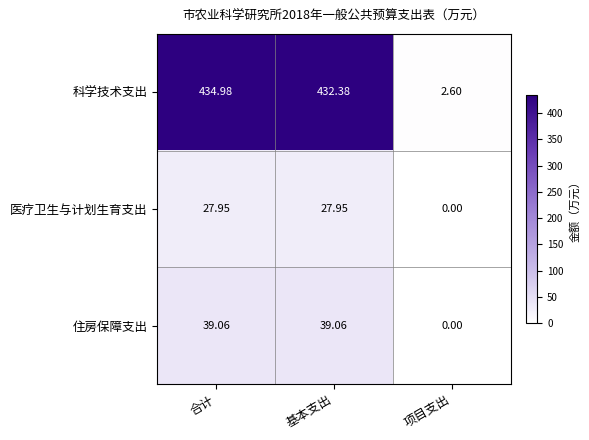

Where is 医疗卫生与计划生育支出 nearest to the value 13?

项目支出